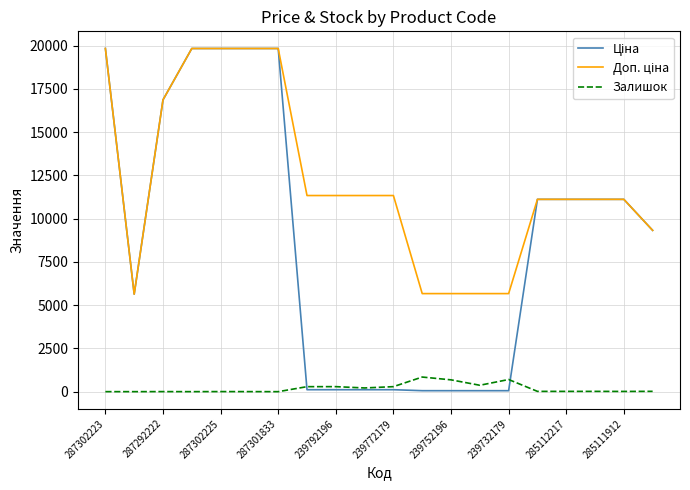

What is the maximum value shown in the chart?

19831.1